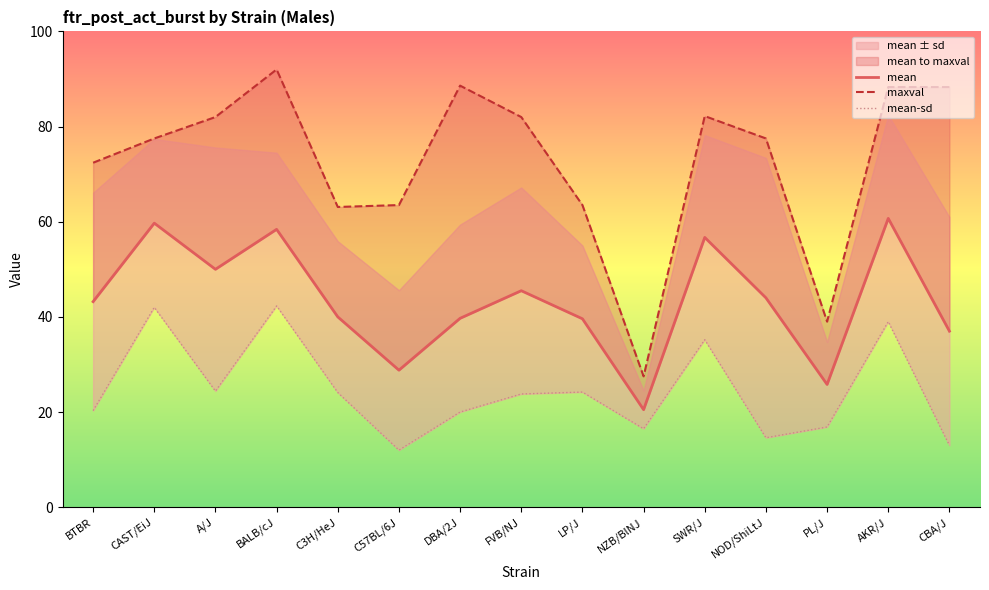

Which series has the largest total across all categories?

maxval